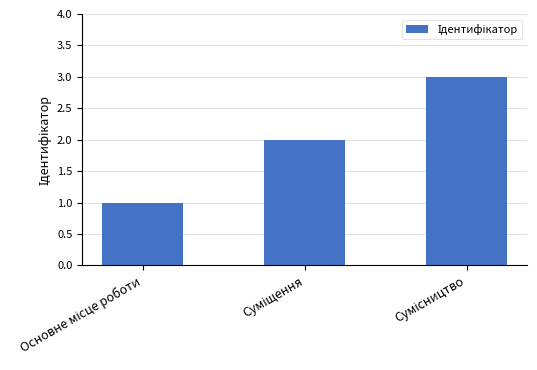

How many distinct data groups are displayed?

1